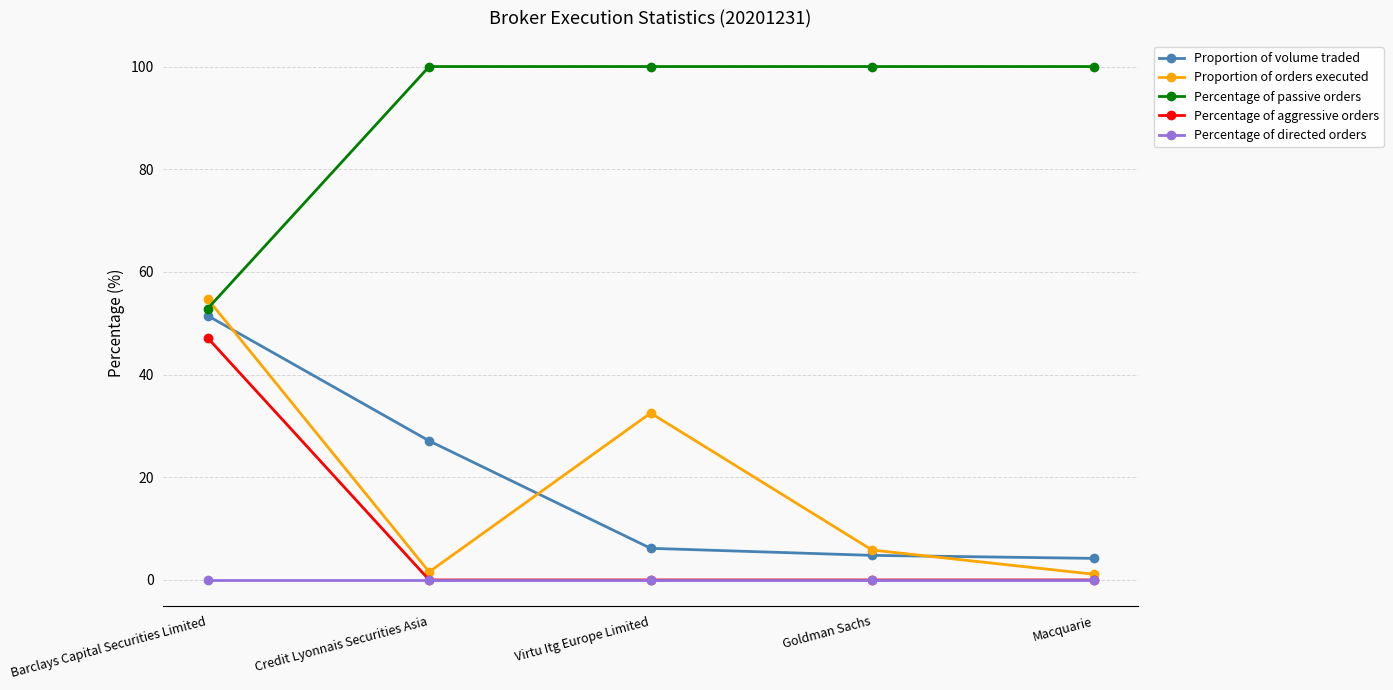

How many distinct data groups are displayed?

5